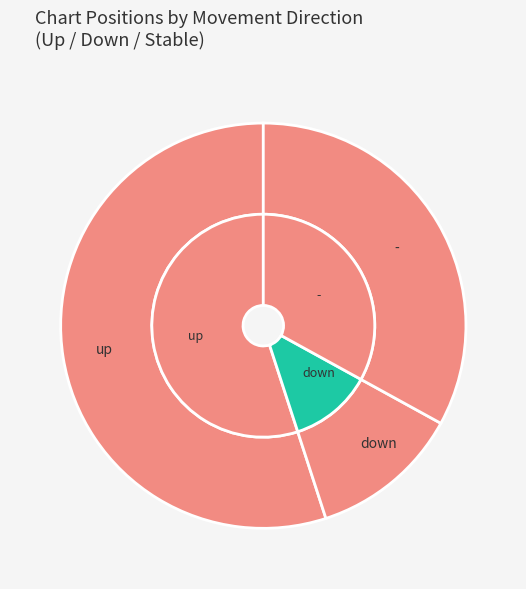

Rank the categories by value from lowest to highest.

down, -, up